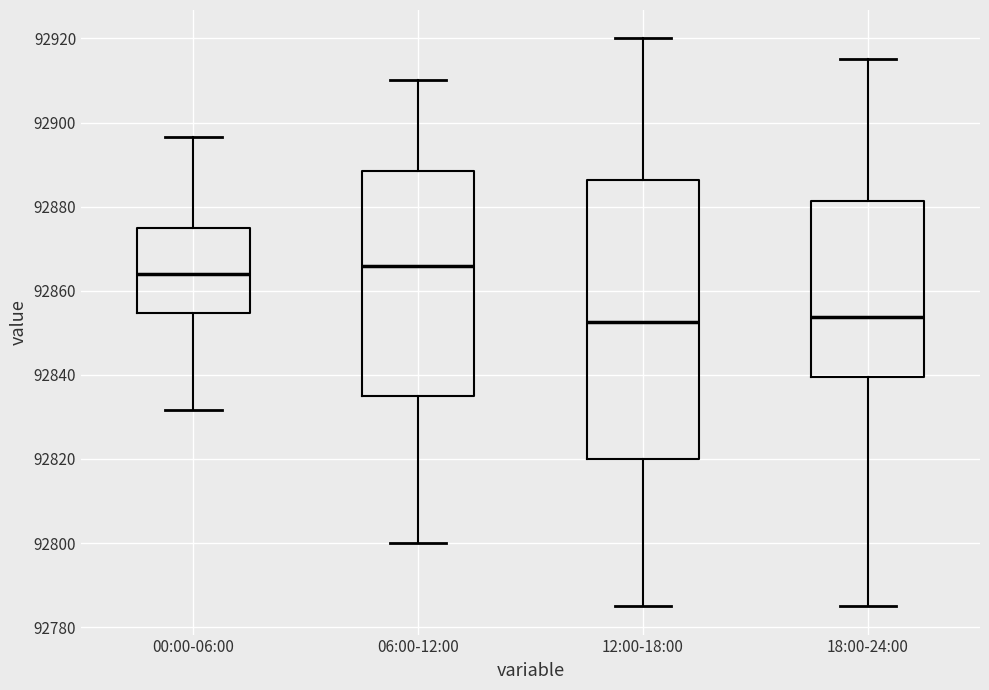

Reading left to right, transcribe this box plot: for each box, give where its median line is, the range the box spans, and where its two whiskers end, as read against the y-axis. The values are not printed on the chart, so give them approximately, as read against the axis.

00:00-06:00: median 92864, box 92854 to 92874, whiskers 92832 to 92896
06:00-12:00: median 92866, box 92836 to 92888, whiskers 92800 to 92910
12:00-18:00: median 92852, box 92820 to 92886, whiskers 92786 to 92920
18:00-24:00: median 92854, box 92840 to 92882, whiskers 92786 to 92916